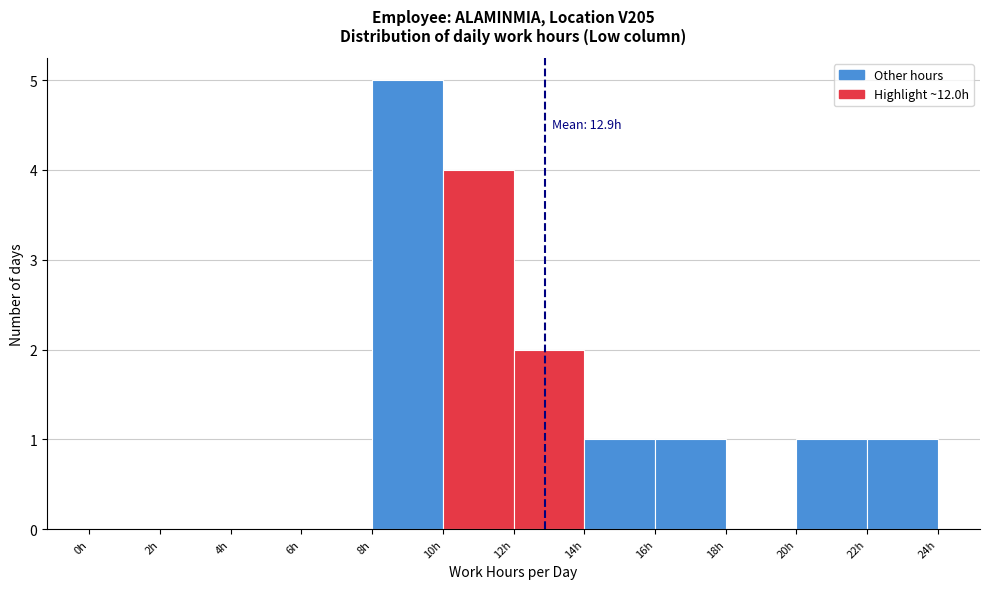

Which range on the x-axis has the tallest bar?

8 to 10